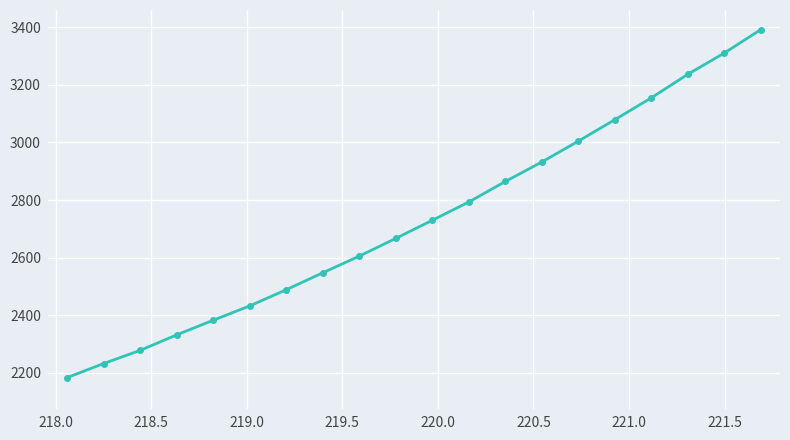

True or false: there are more than 1 points higher than both neighbors.

False